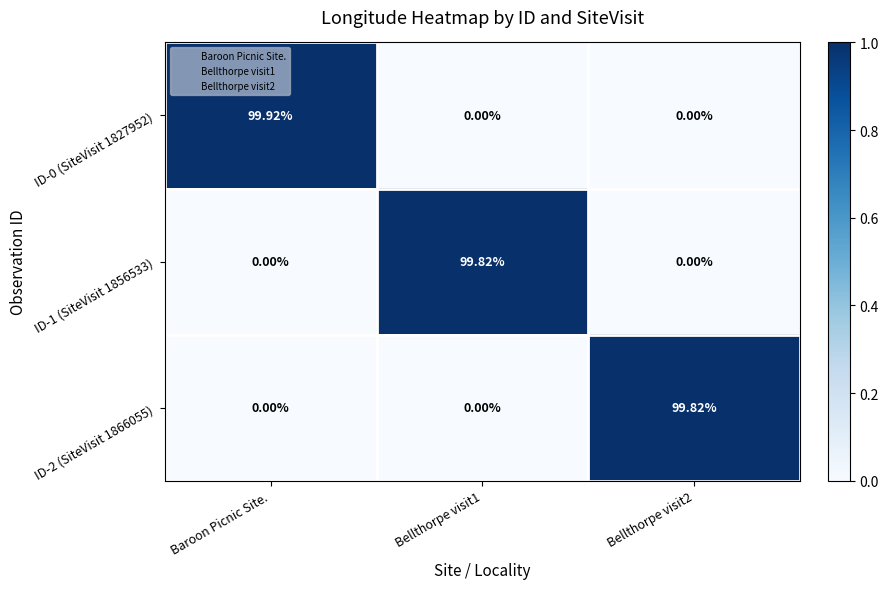

At which category does the chart reach its peak across all series?

Baroon Picnic Site.